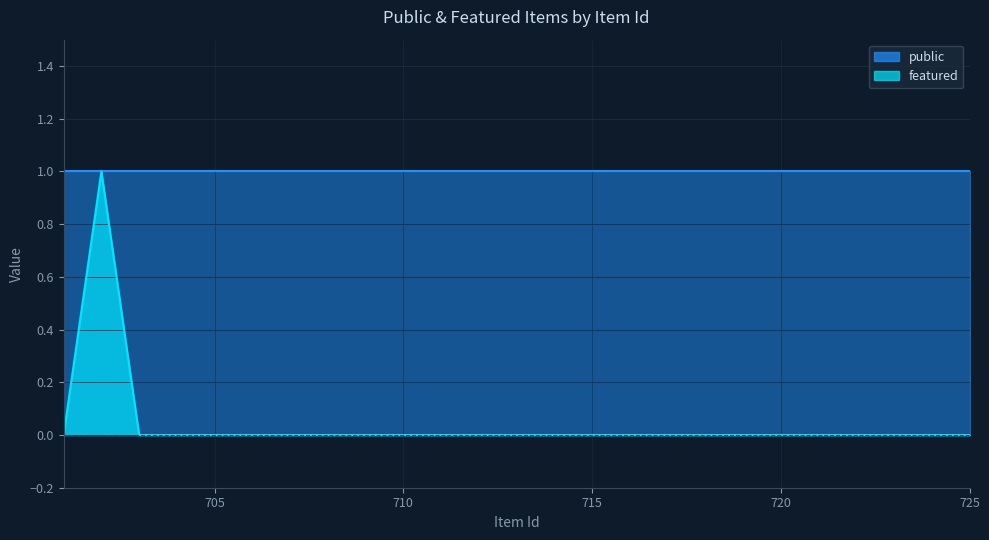

True or false: the data shows 0 at 717.

False